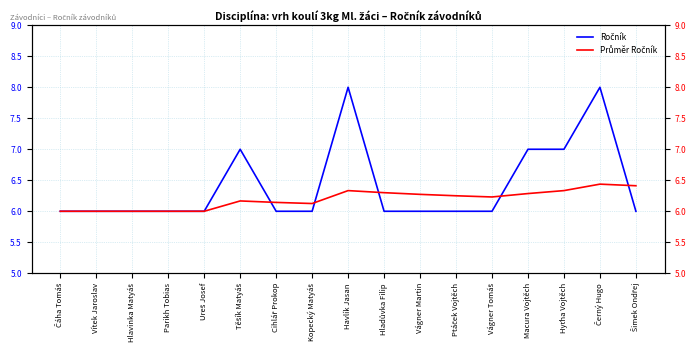

Where is the first local maximum for Průměr Ročník?

Těšík Matyáš